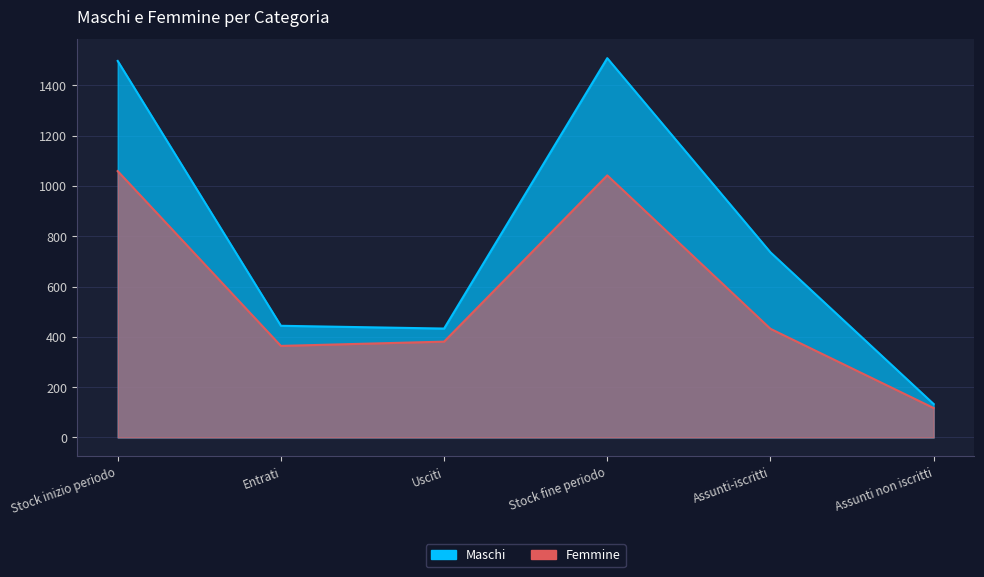

At which category is the sum across all series the highest?

Stock inizio periodo